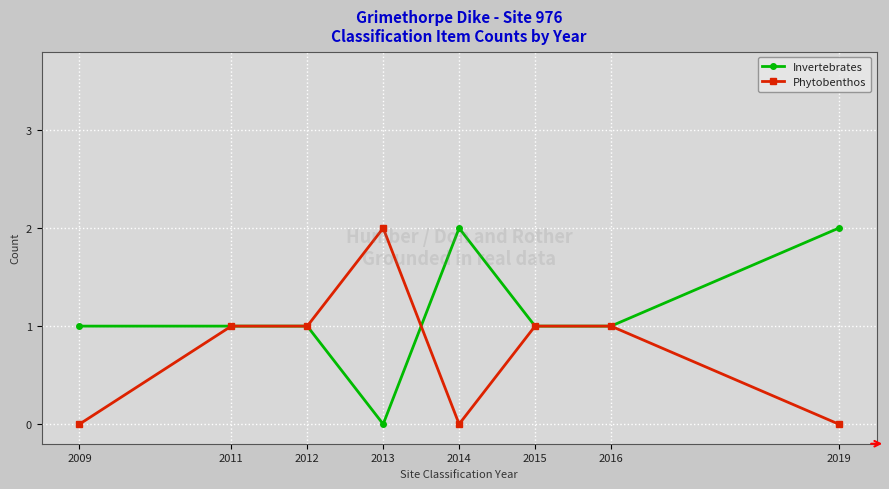

Does the chart display data point markers on the line(s)?

Yes